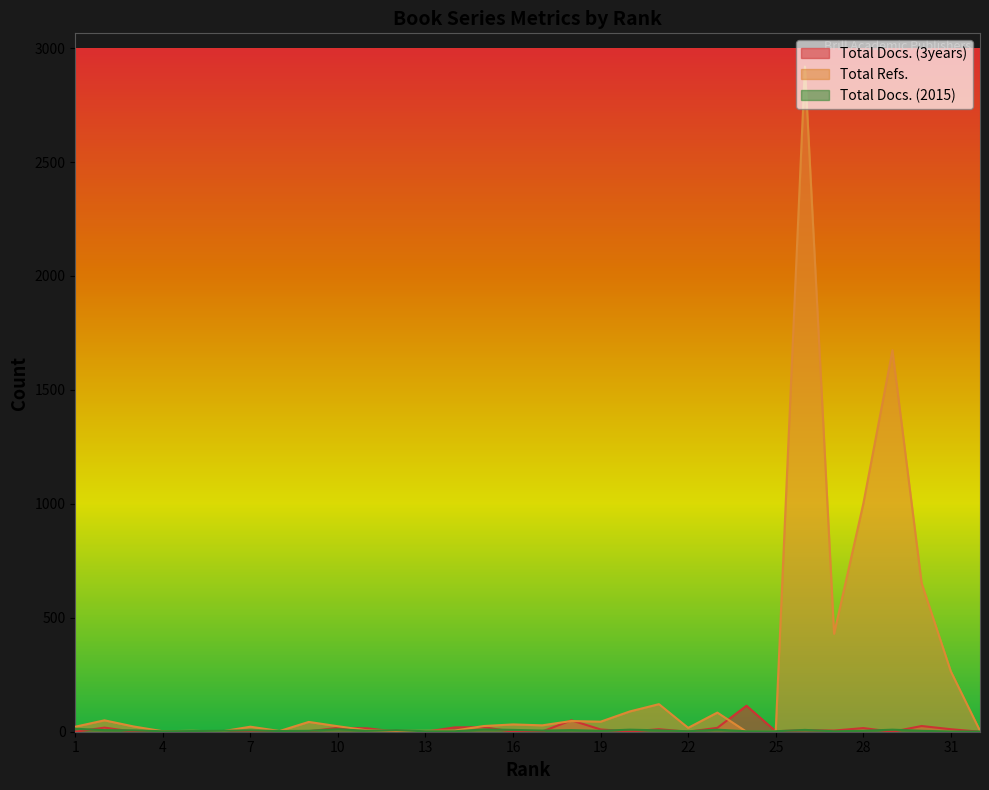

Between 25 and 32, which series saw the biggest shift?

Total Docs. (3years)